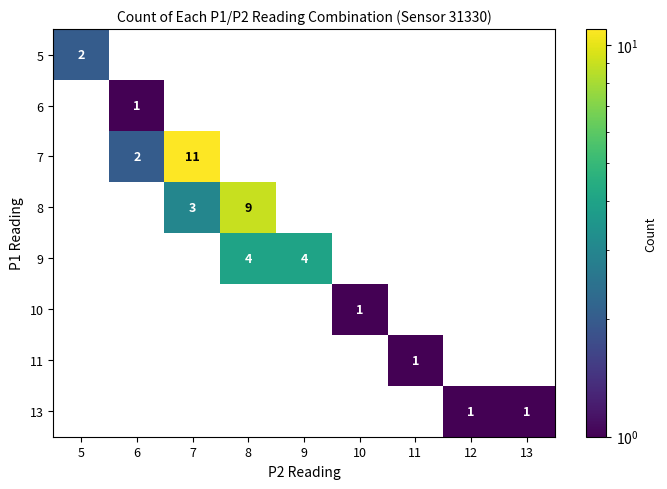

What is the total value across all series at 6?

3